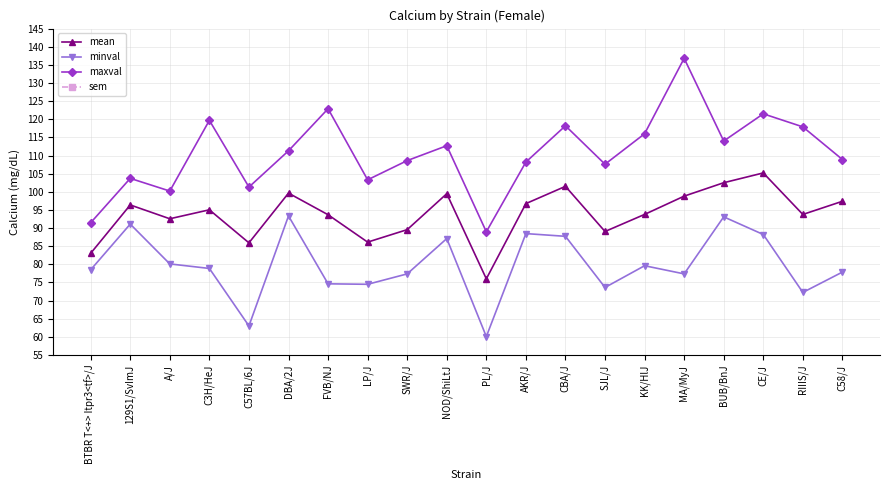

Is it true that maxval equals 173.2 at C58/J?

False